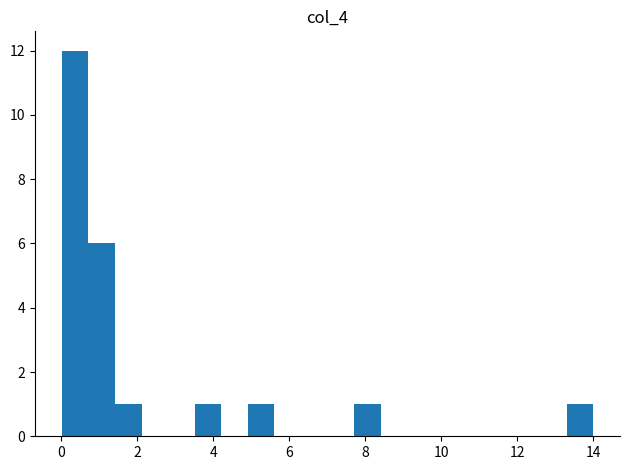

Read against the x-axis, roughly where is the centre of the tallest bar?

0.4